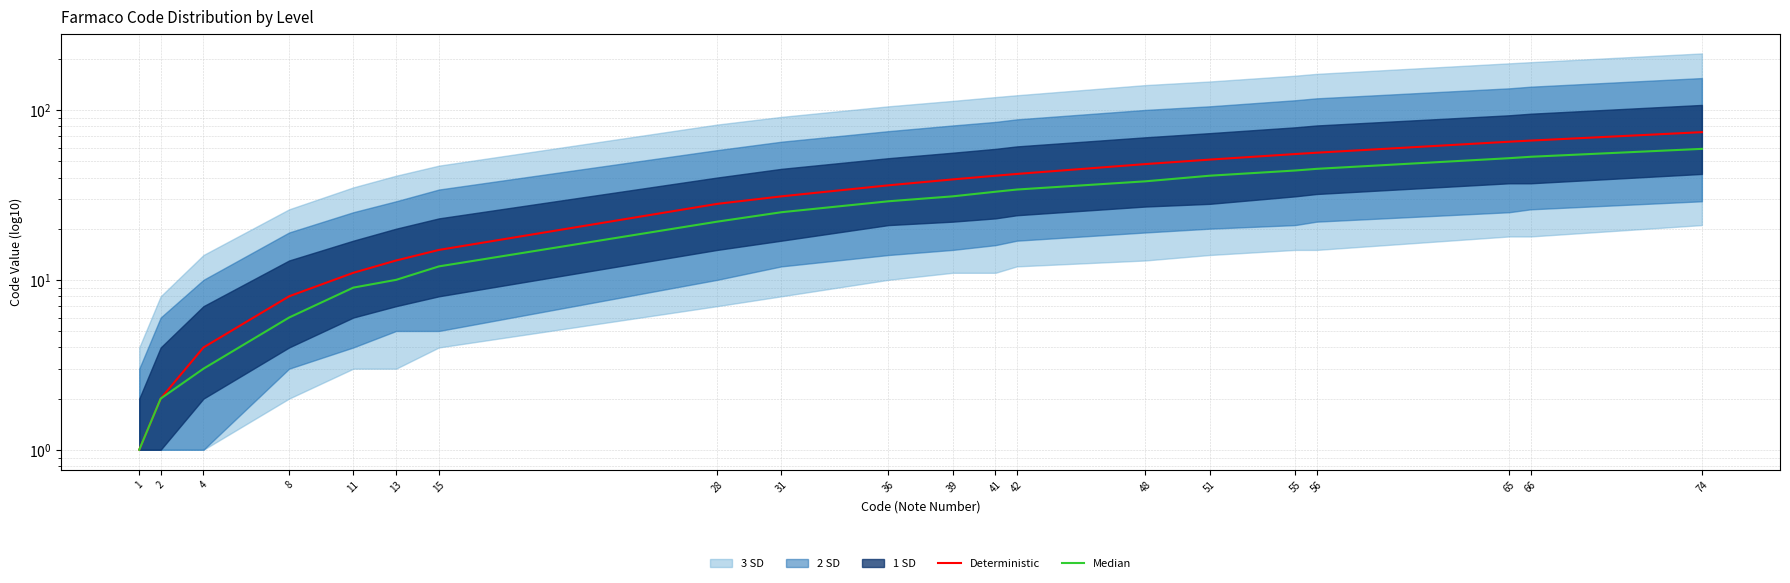

What is the average value of the Median series?

27